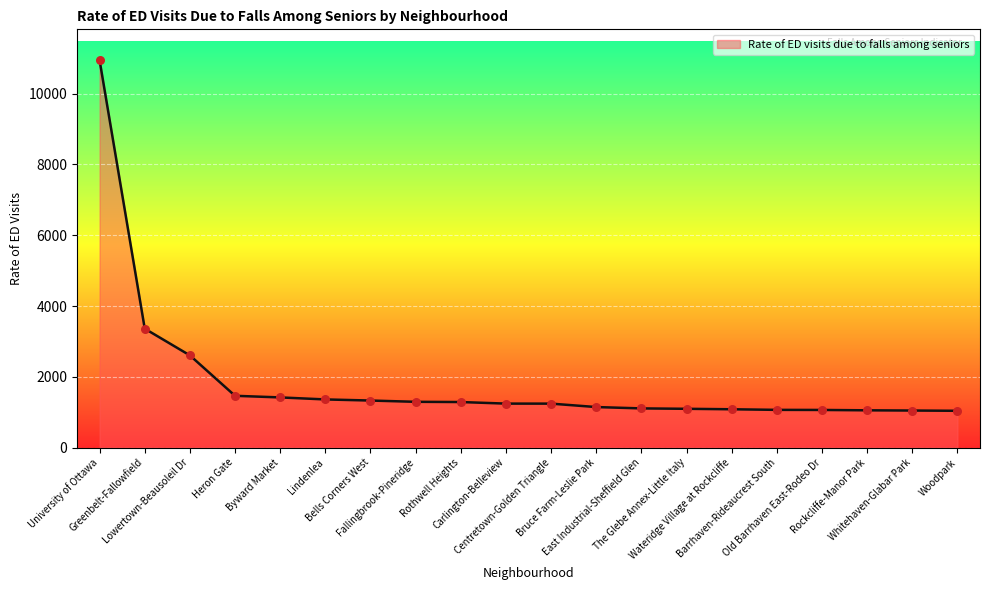

What is the change in value from Byward Market to Fallingbrook-Pineridge?

-124.1